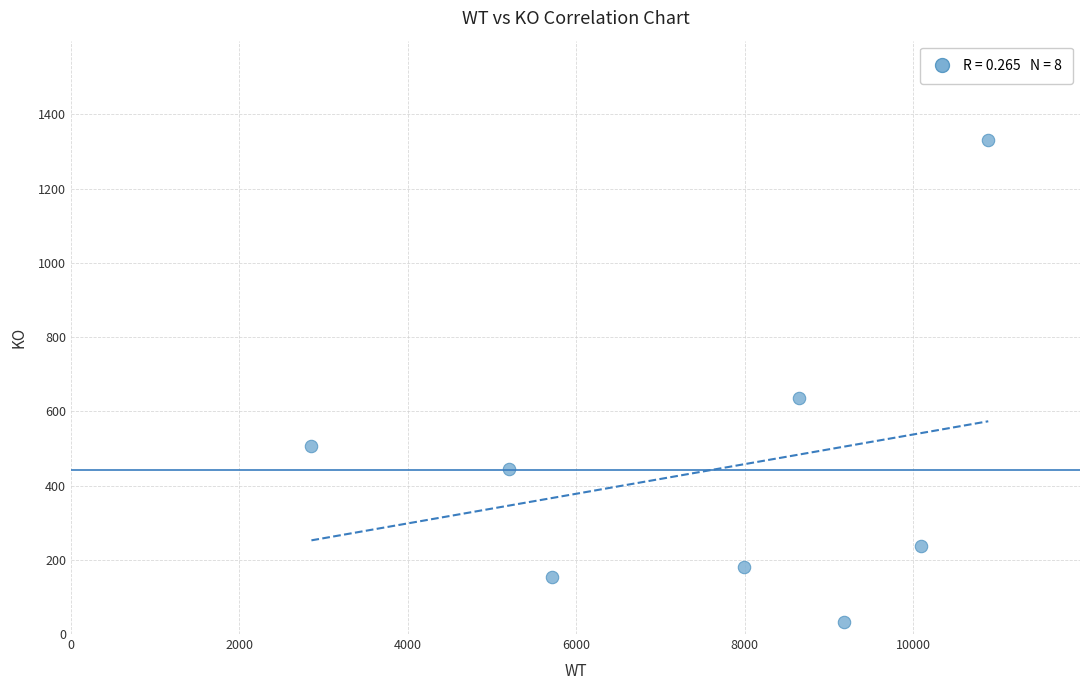

What Y value in the scatter plot is closest to 682?

635.2